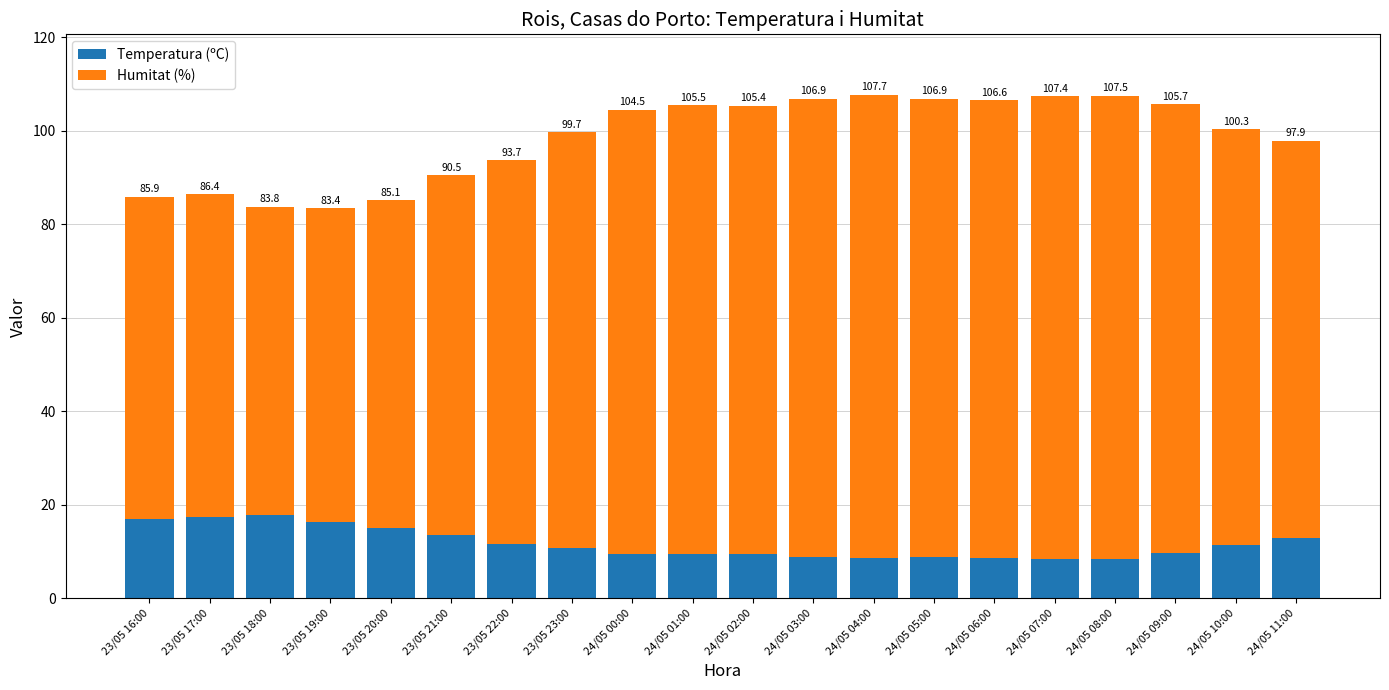

Are the bars grouped side by side (vs. stacked)?

No